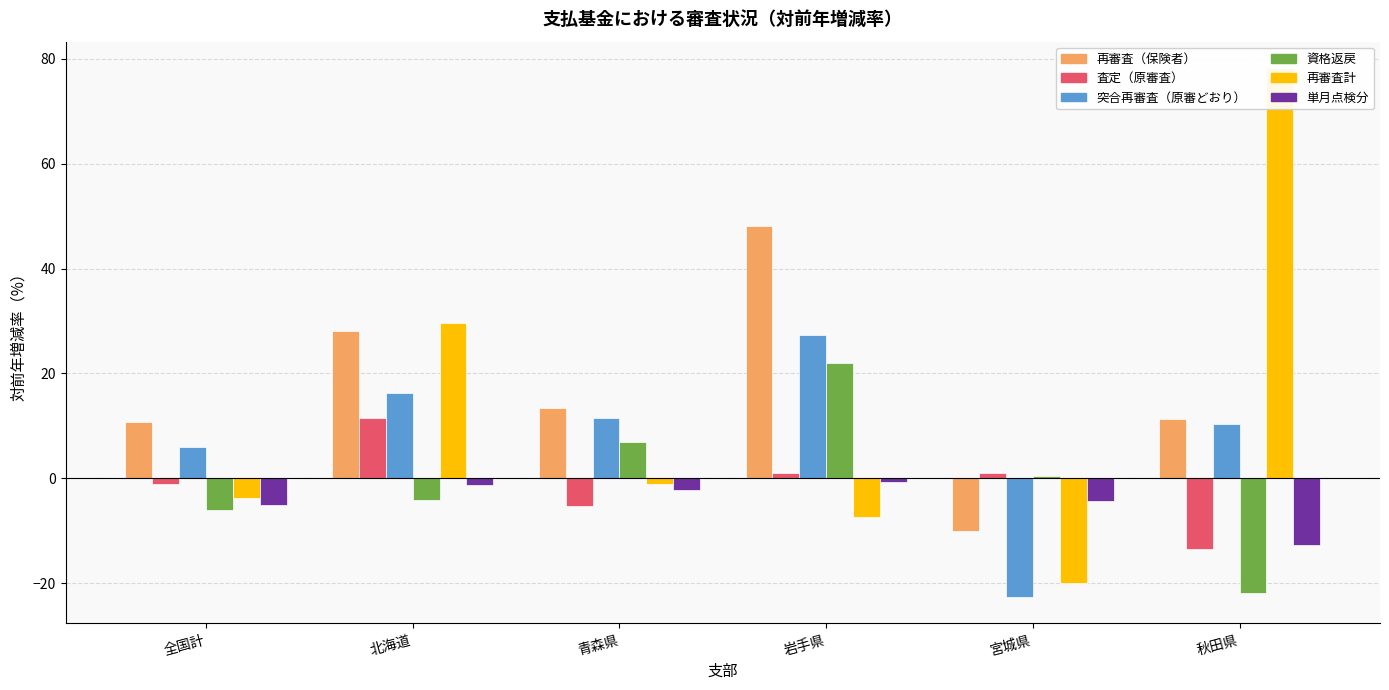

Reading left to right, transcribe all the data shown in this chart.

col_6: 10.7	28.1	13.4	48.2	-10.1	11.3
col_1: -1.2	11.4	-5.3	0.9	1.0	-13.6
col_15: 5.9	16.3	11.5	27.3	-22.7	10.3
col_19: -6.1	-4.2	7.0	22.0	0.4	-21.9
col_12: -3.8	29.7	-1.0	-7.4	-19.9	78.3
col_2: -5.1	-1.3	-2.3	-0.8	-4.4	-12.7